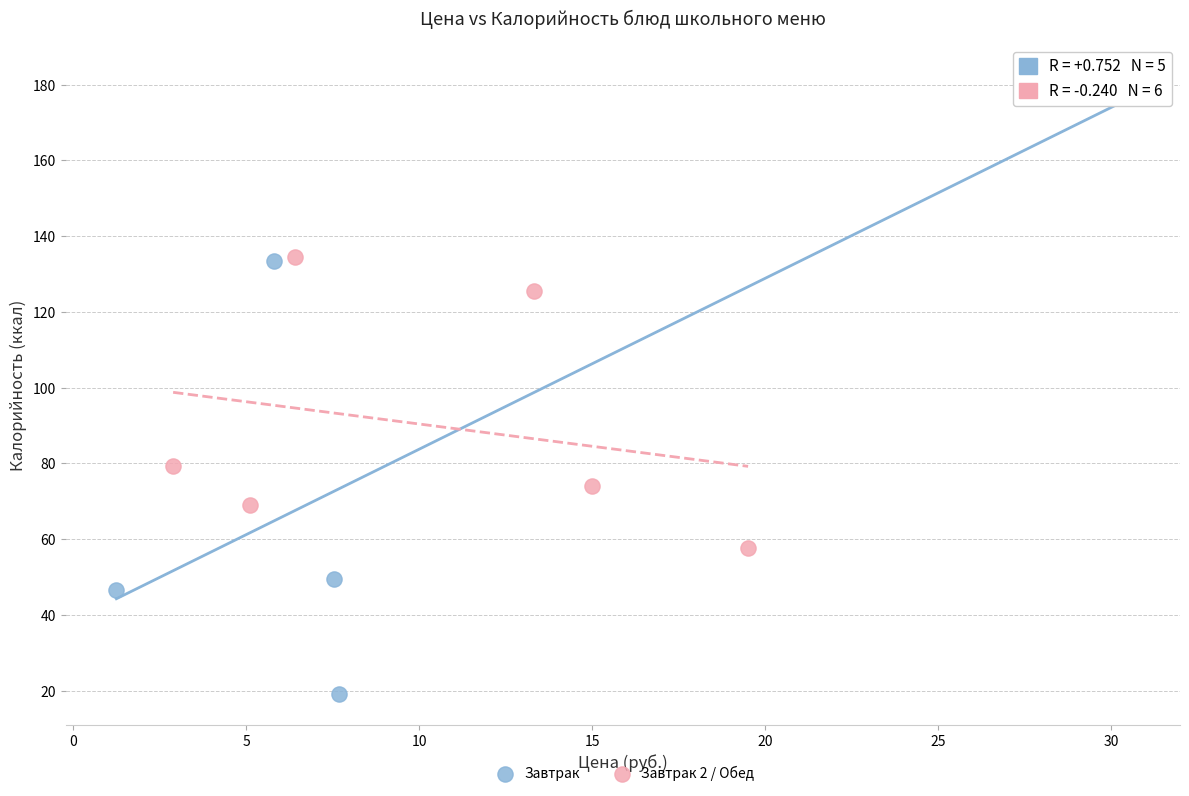

Which series has the largest Y range (max minus min)?

Завтрак